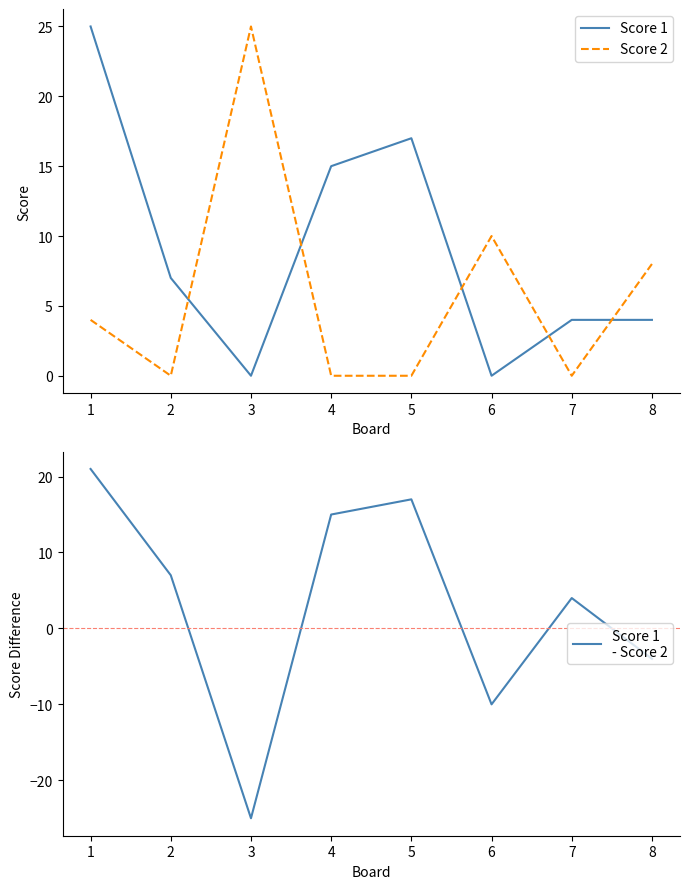

Is it true that Score 1 equals 7 at 3?

False